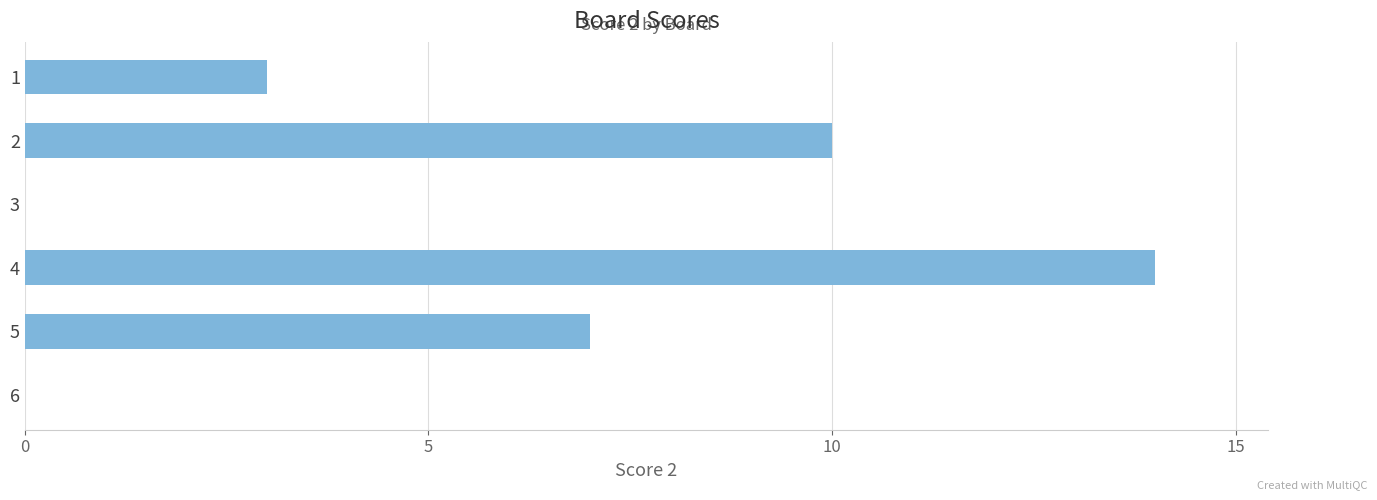

Does the chart contain stacked bars?

No